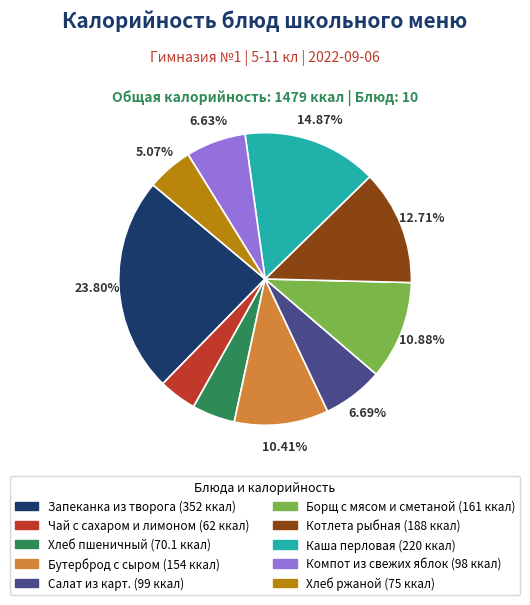

What percentage is NOT represented by Хлеб ржаной?

94.9%